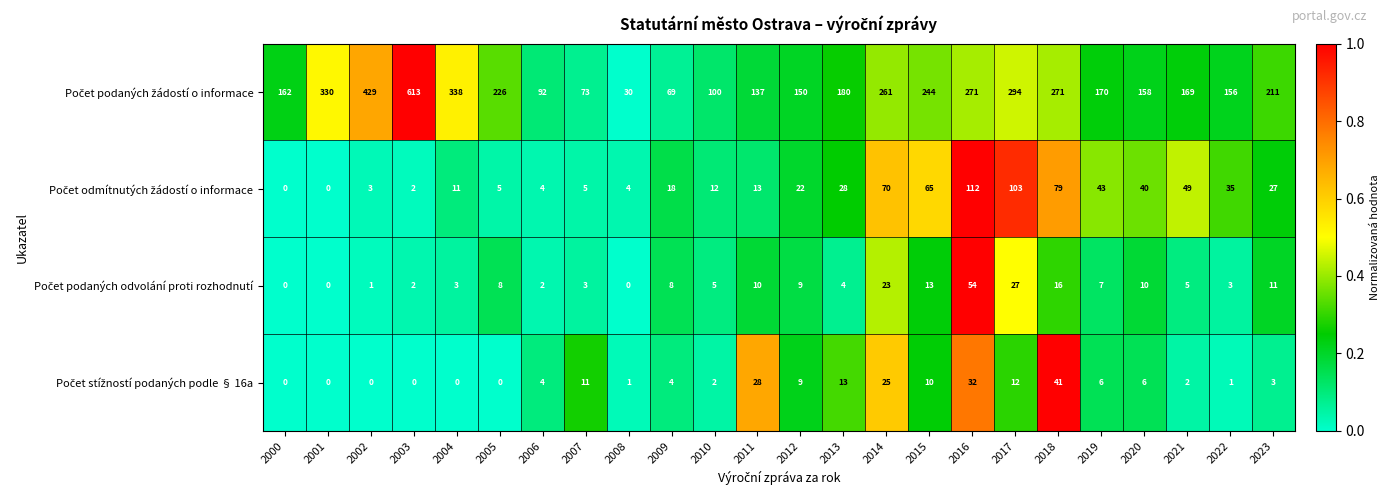

What is the spread (max minus min) of values at 2020?

152